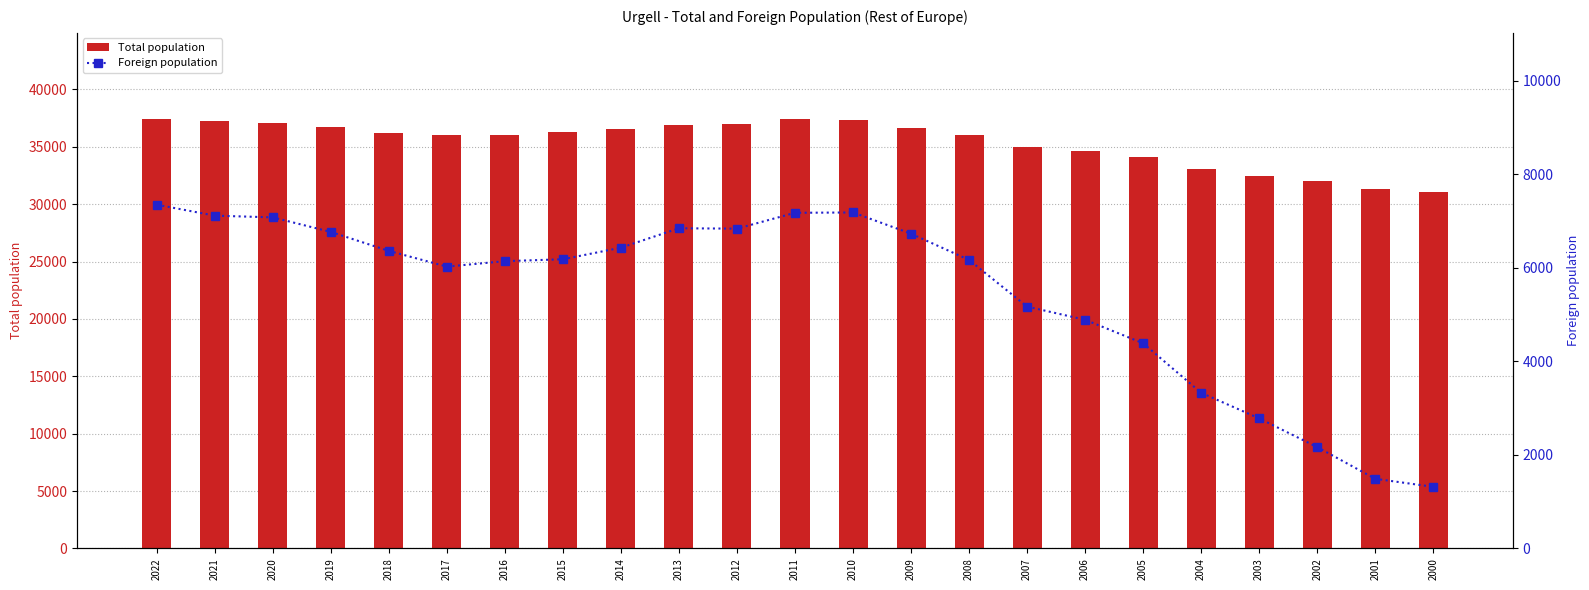

The Total population series shows 36059 at 2016. True or false?

True